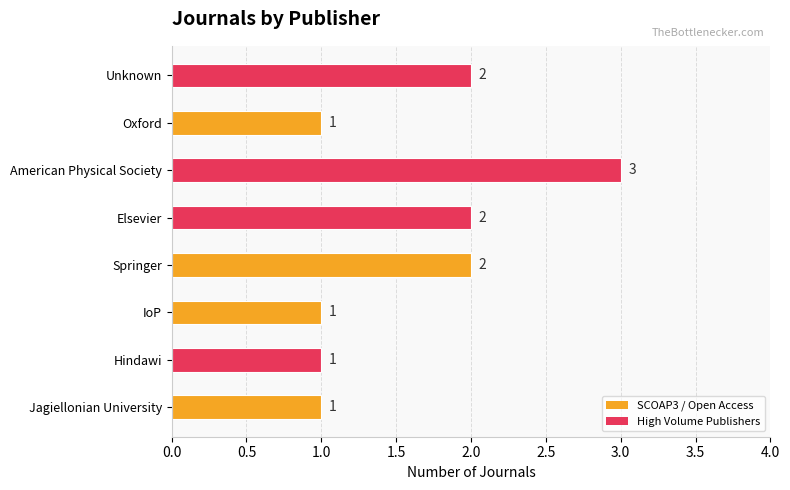

How many values are between 1 and 2?

7